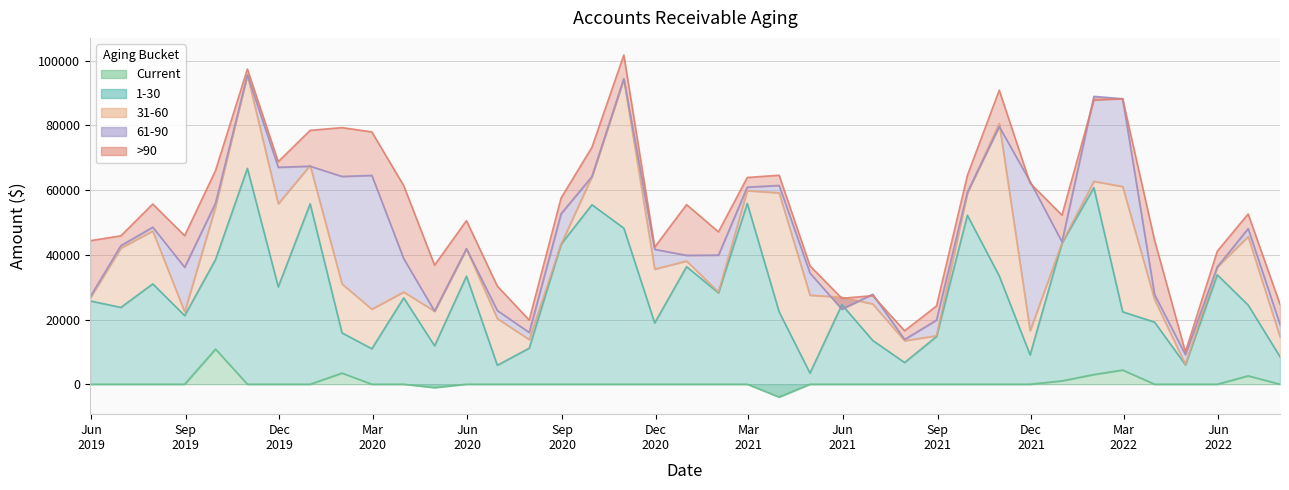

How many values in the 31-60 series exceed 8474?

20